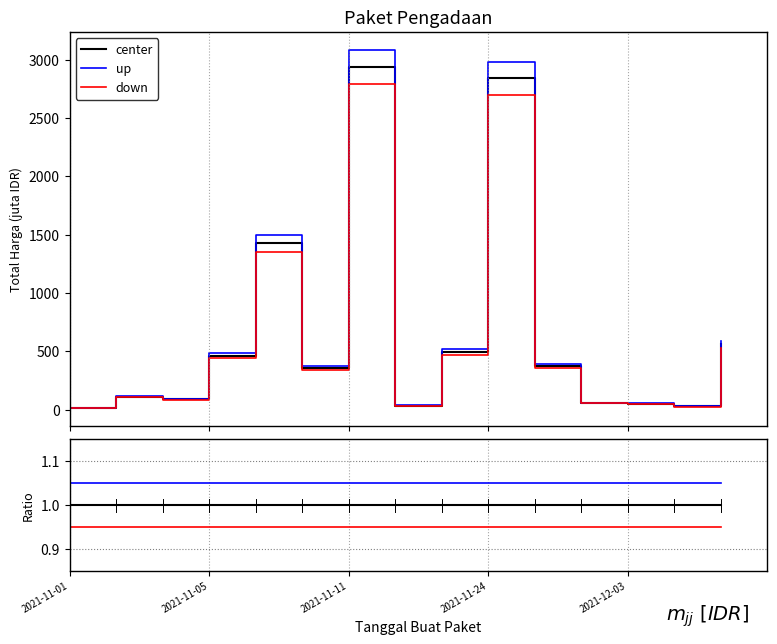

Is the value of center at 6 greater than the value of up at 2021-11-05?

No